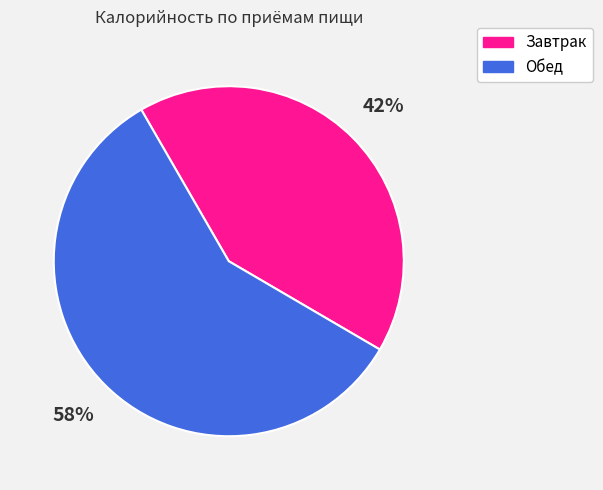

To the nearest percent, what is the combined percentage of Завтрак and Обед?

100%